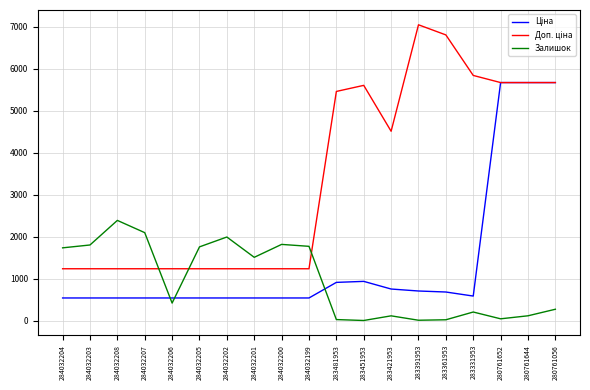

What is the spread (max minus min) of values at 283331953?

5639.9